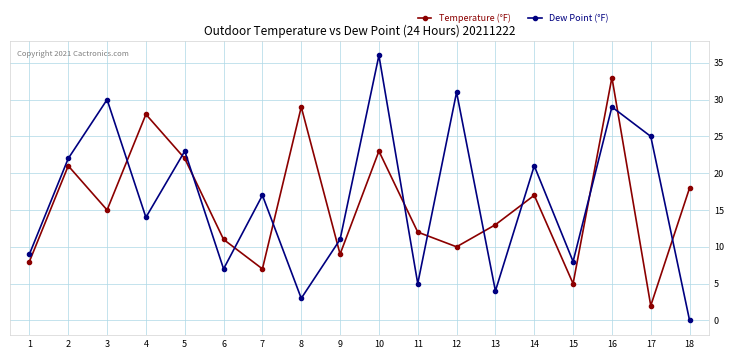

Where is Temperature (°F) nearest to the value 17?

14